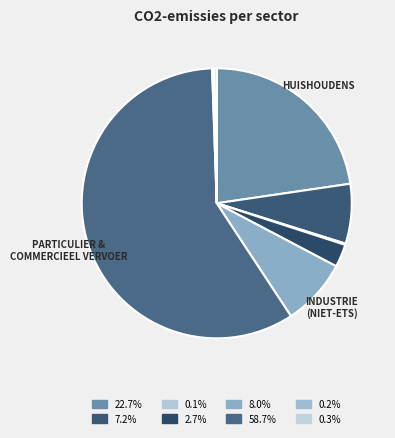

Which category has the biggest portion of the pie?

particulier en commercieel vervoer